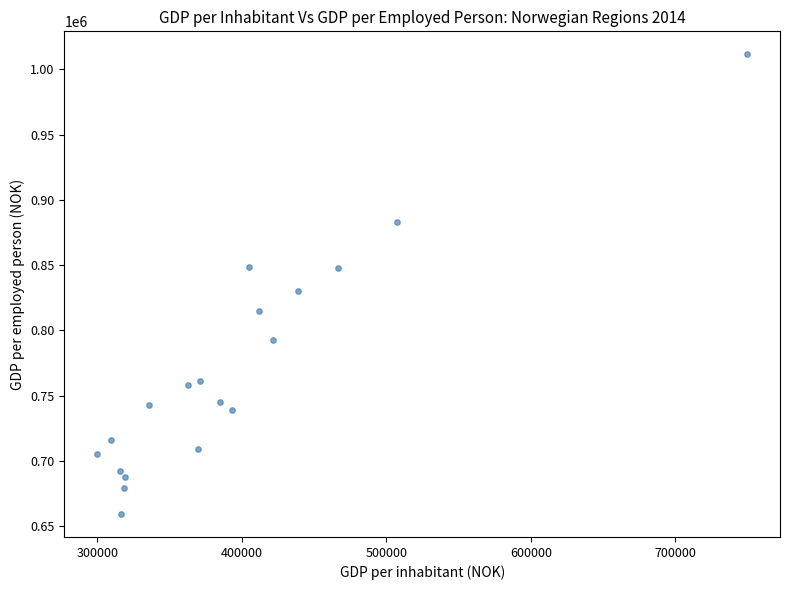

What Y value in the scatter plot is closest to 835467?

830130